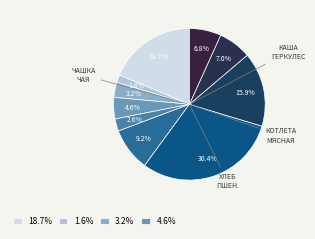

How many segments does this pie chart have?

10